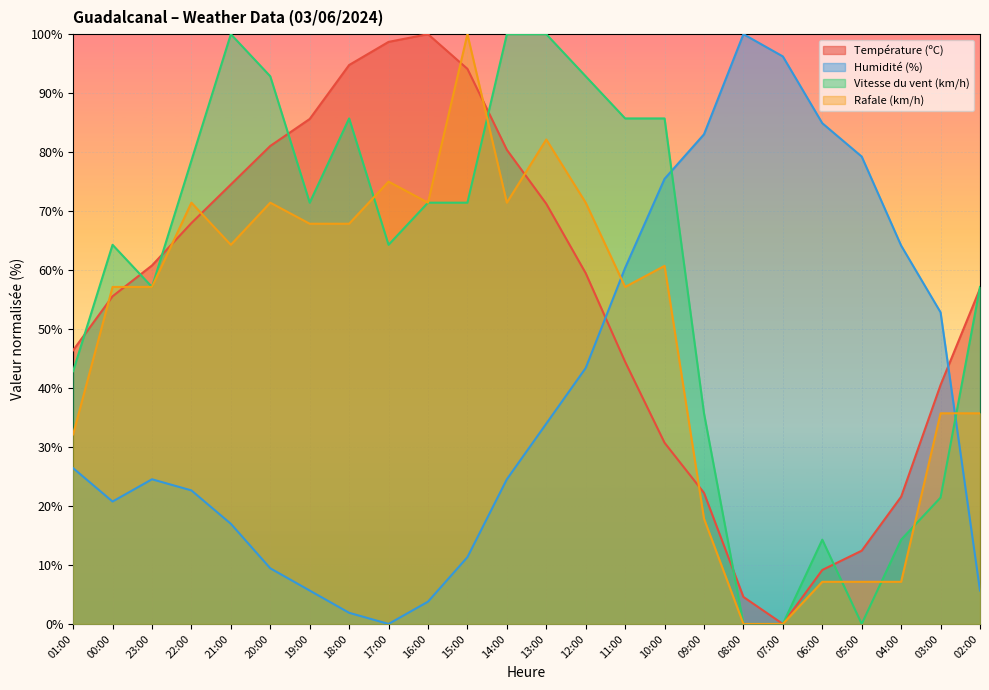

At which label is Température (ºC) closest to 50?

01:00